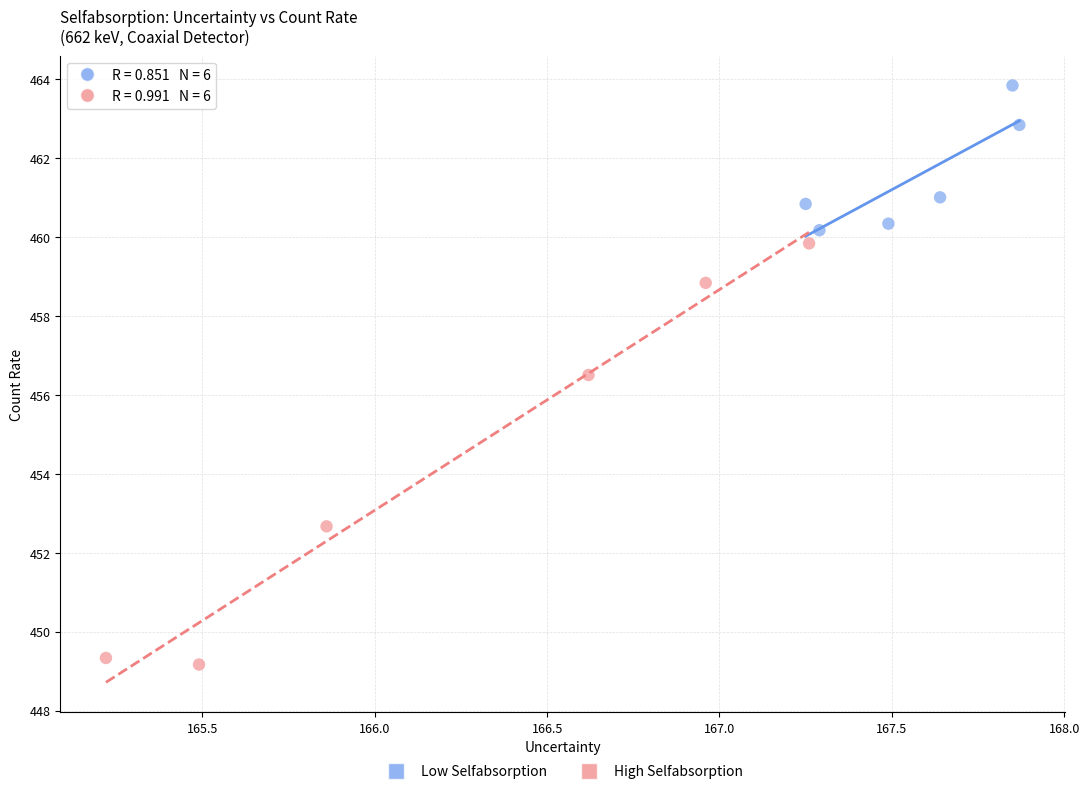

Which series contains the highest Y value?

Low Selfabsorption